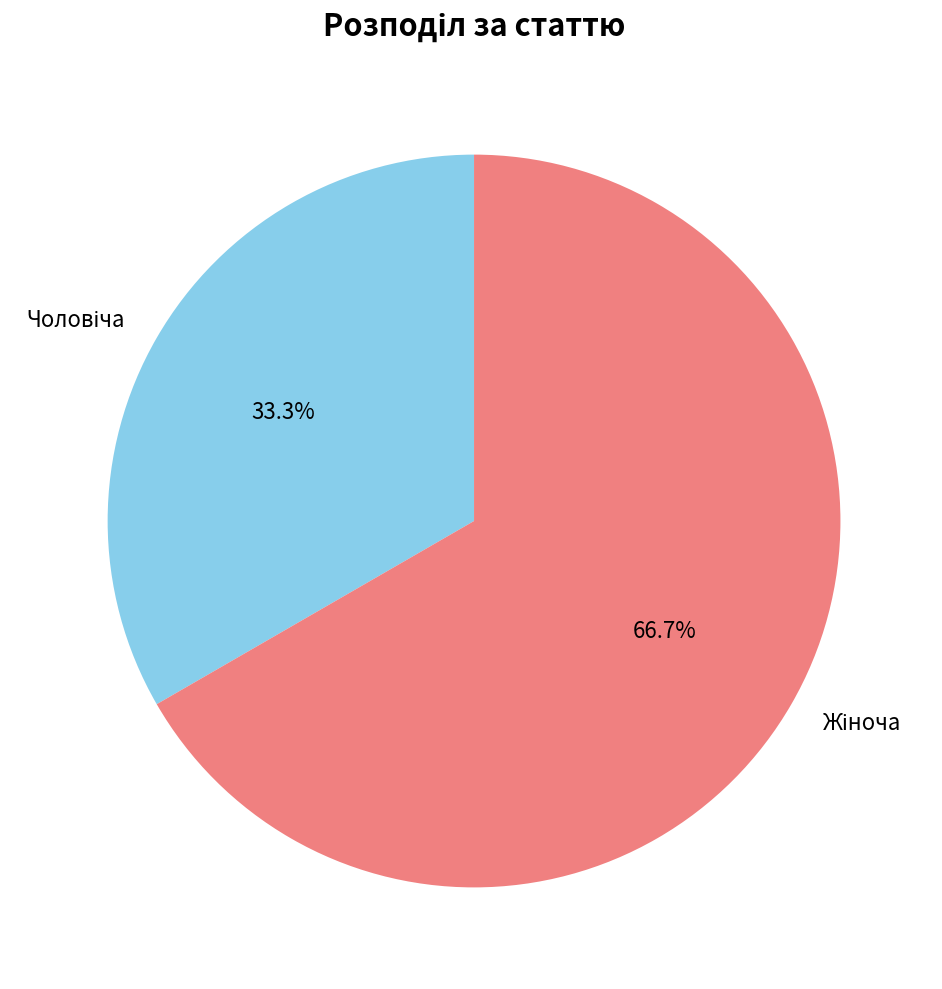

Does any single category account for the majority?

Yes